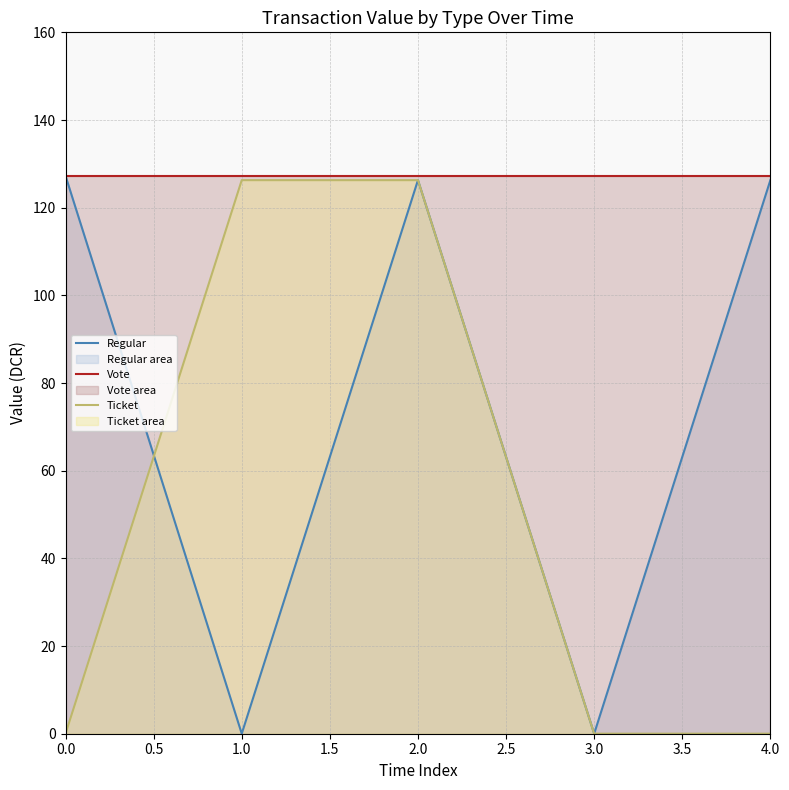

True or false: Regular and Vote intersect in this chart.

False